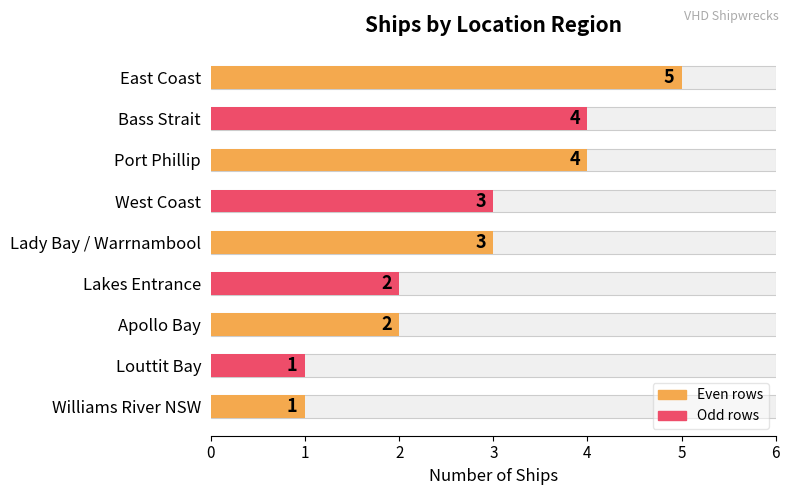

What is the difference between the maximum and minimum values?

4